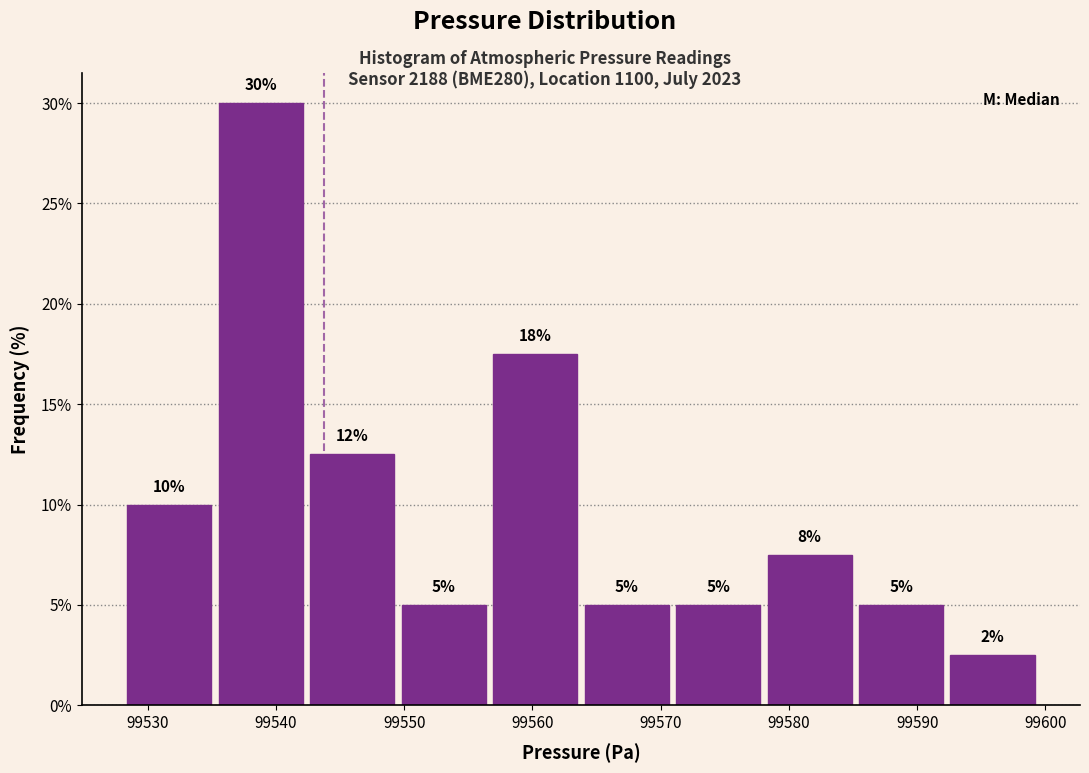

Which range on the x-axis has the tallest bar?

99535 to 99542